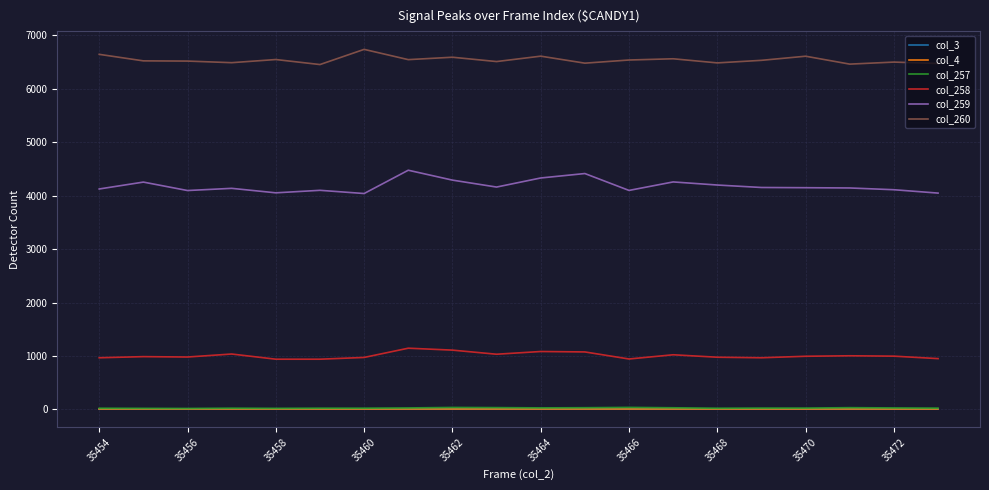

Does the chart display data point markers on the line(s)?

No